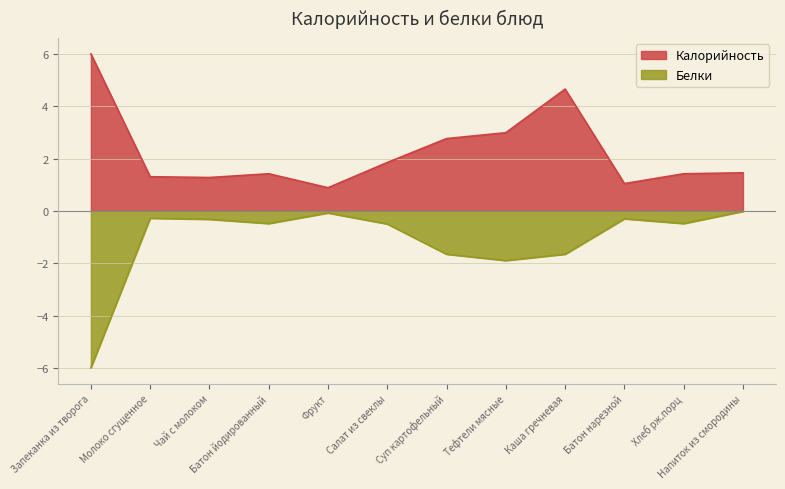

What are all the series names shown in the legend?

Калорийность, Белки